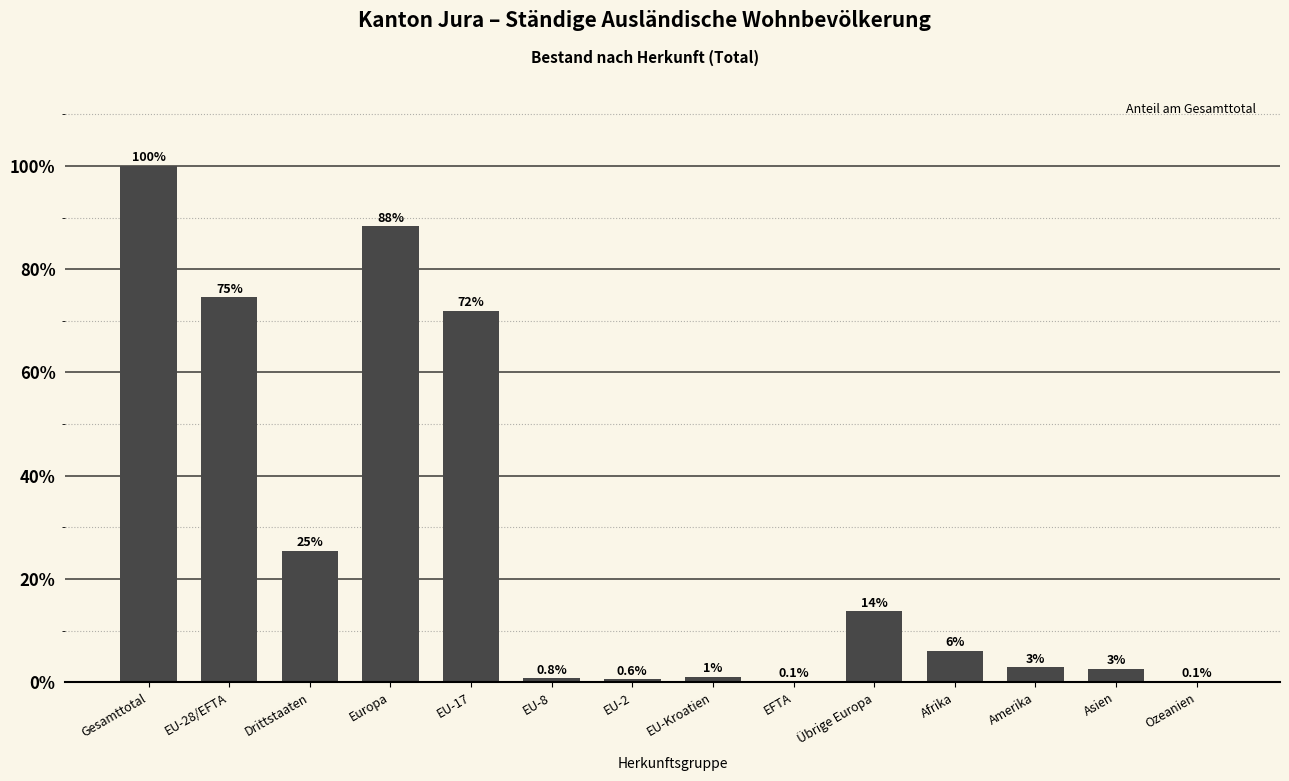

At which category does the chart reach its peak across all series?

Gesamttotal